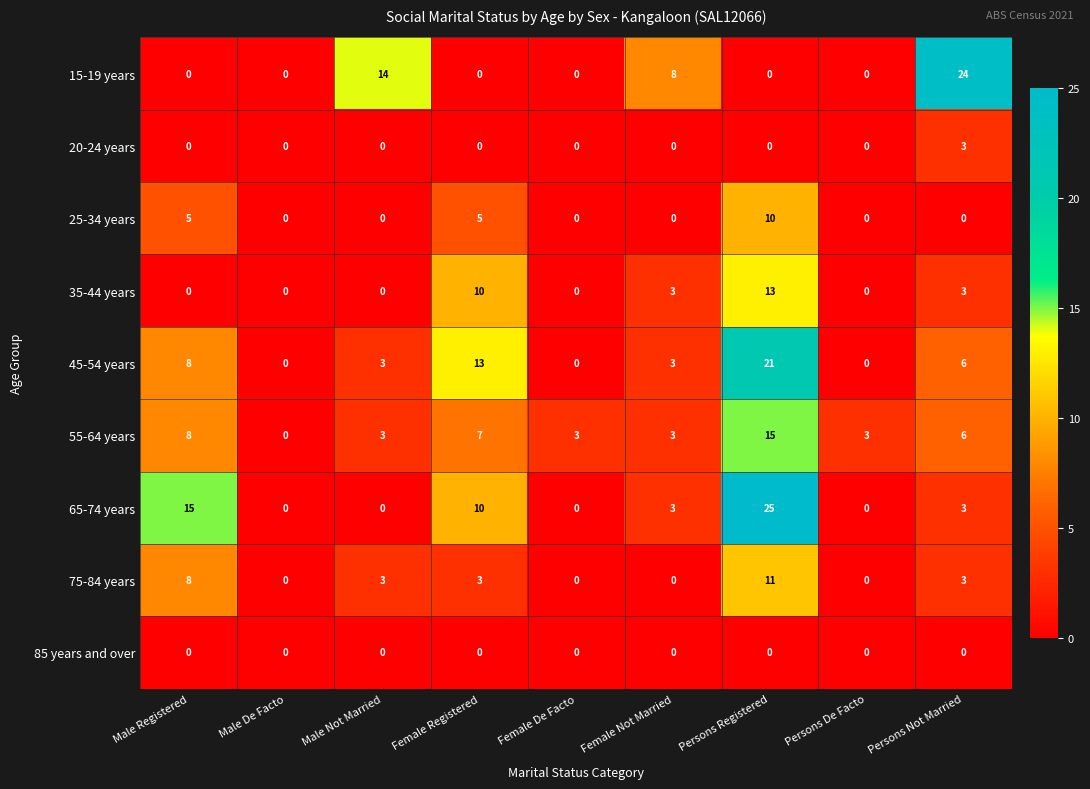

Between Male Not Married and Female Registered, which series saw the biggest shift?

15-19 years